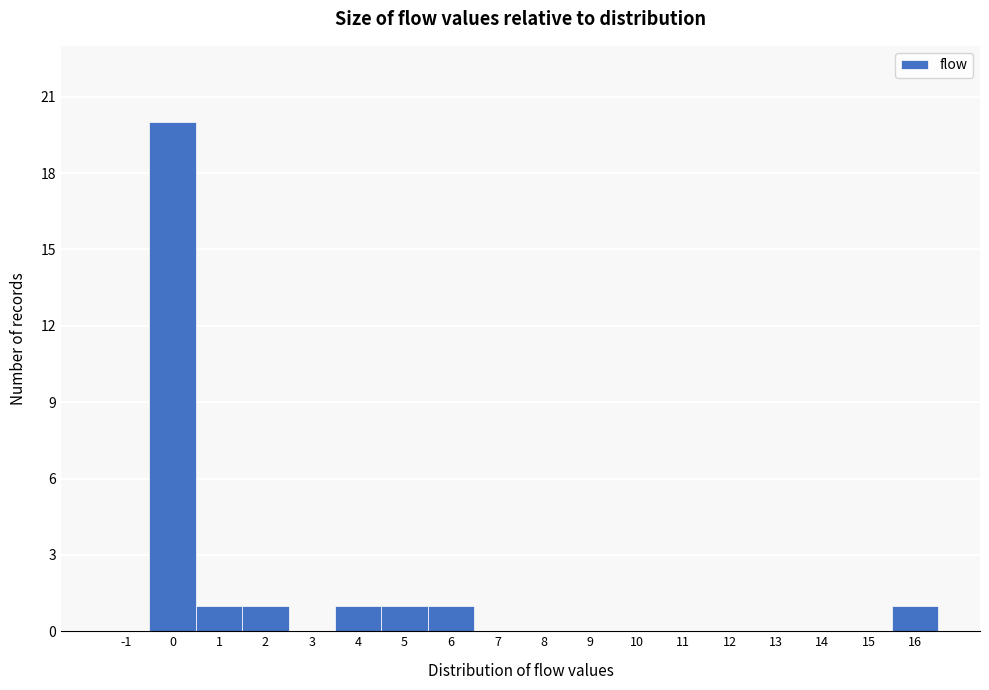

What is the height of the bar covering -0.5 to 0.5 on the x-axis? The values are not printed on the chart, so give them approximately, as read against the axis.

20